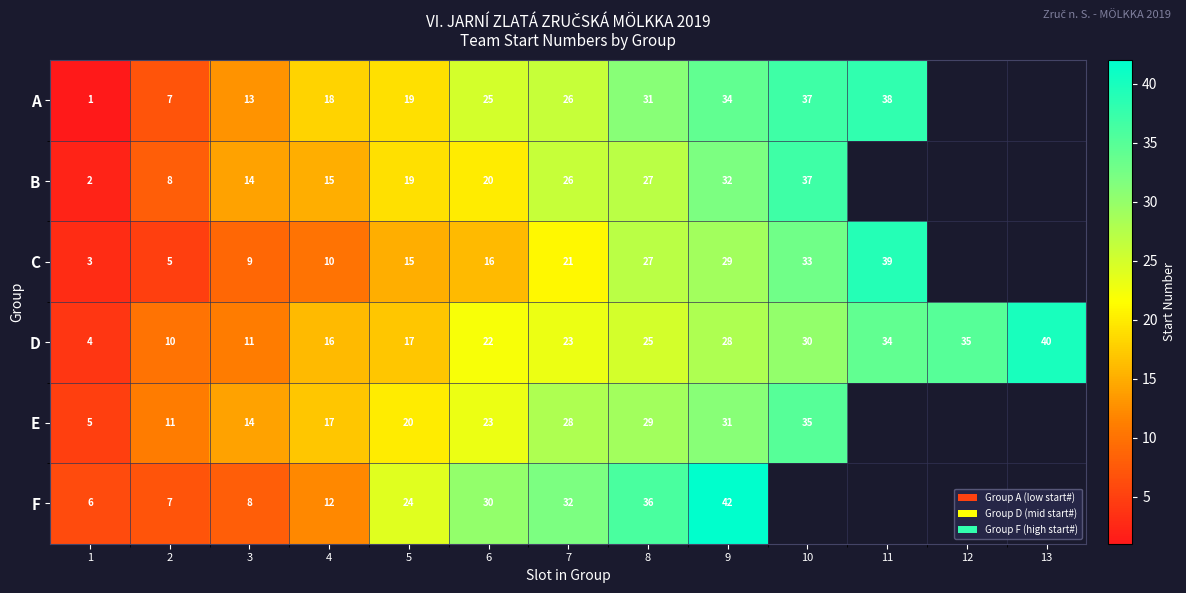

What is the spread (max minus min) of values at 11?

5.0